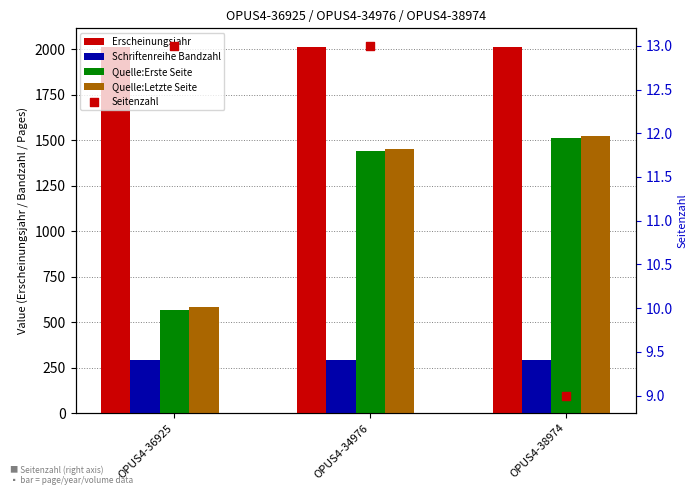

What are all the series names shown in the legend?

Erscheinungsjahr, Schriftenreihe Bandzahl, Quelle:Erste Seite, Quelle:Letzte Seite, Seitenzahl